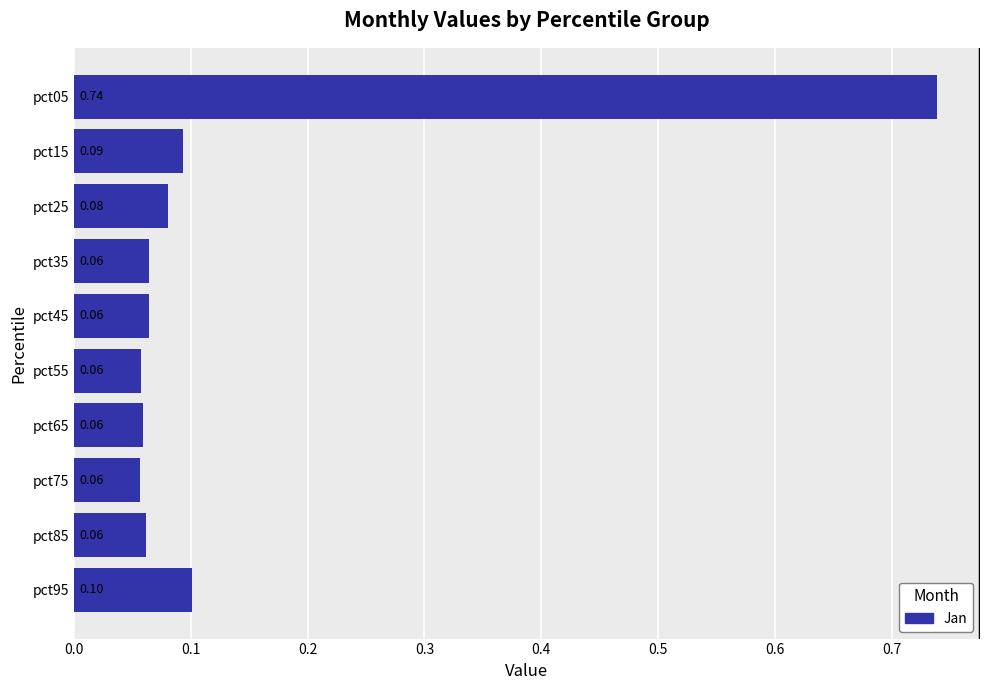

What is the sum of all values?

1.4